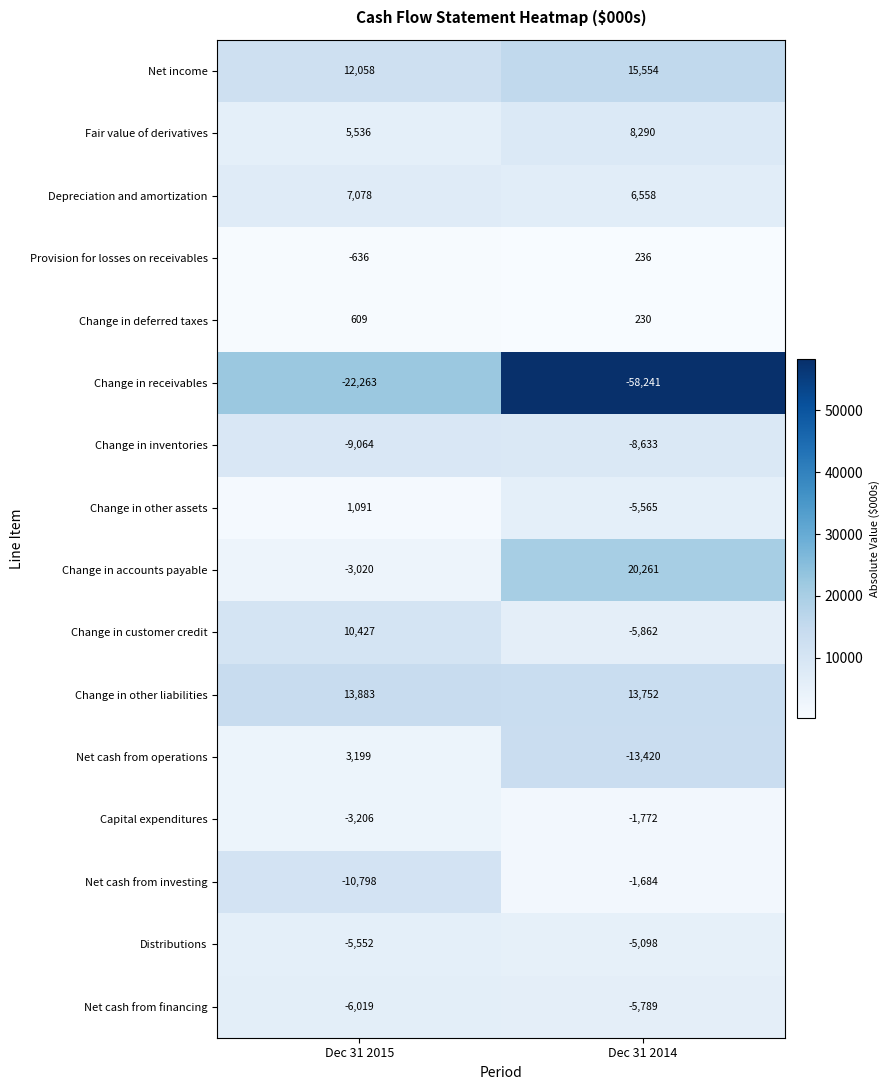

How many positive values does the Net cash from operations series have?

1